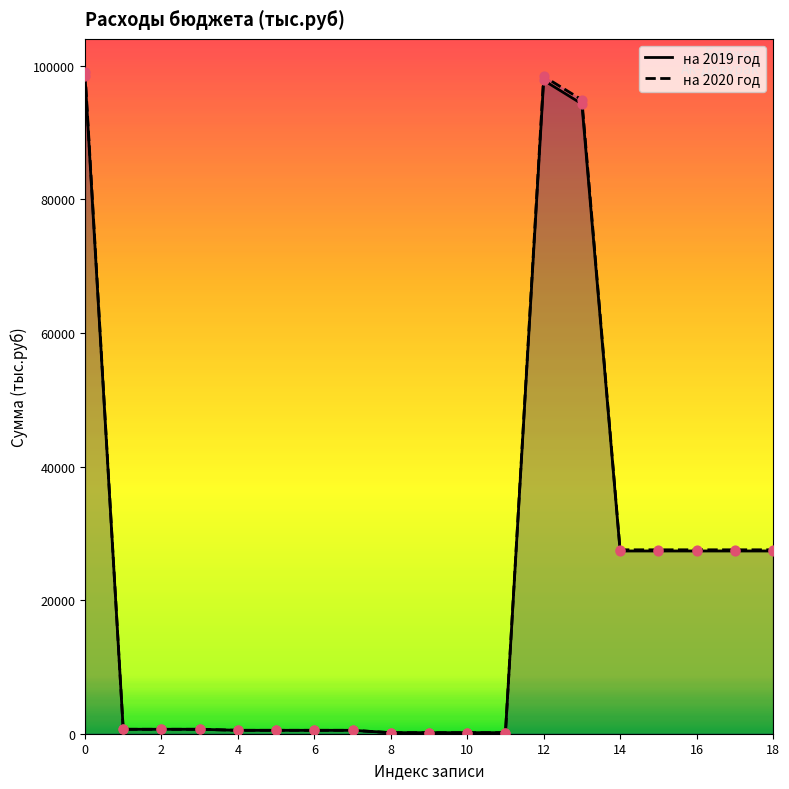

Which series has the widest spread of values?

на 2020 год